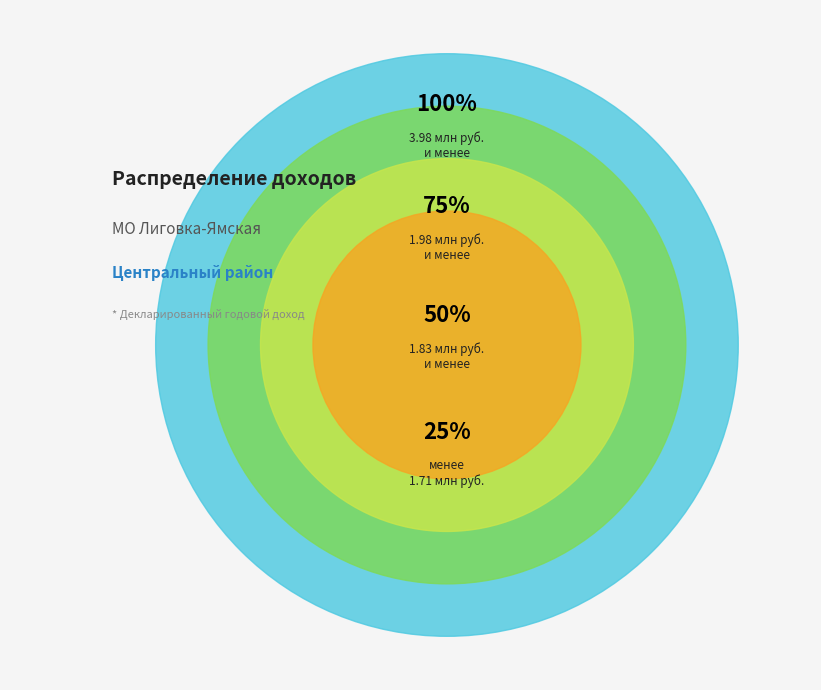

Is there any slice that represents more than half of the pie?

No